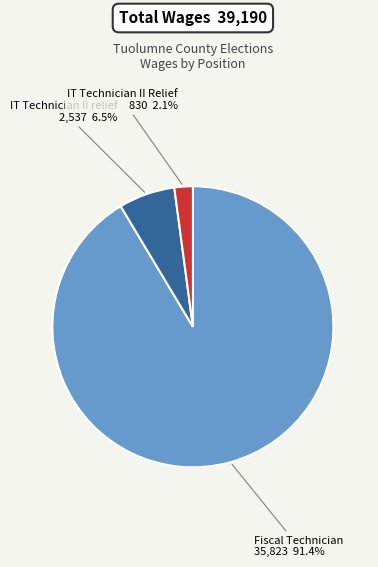

What is the largest slice in the pie chart?

Fiscal Technician